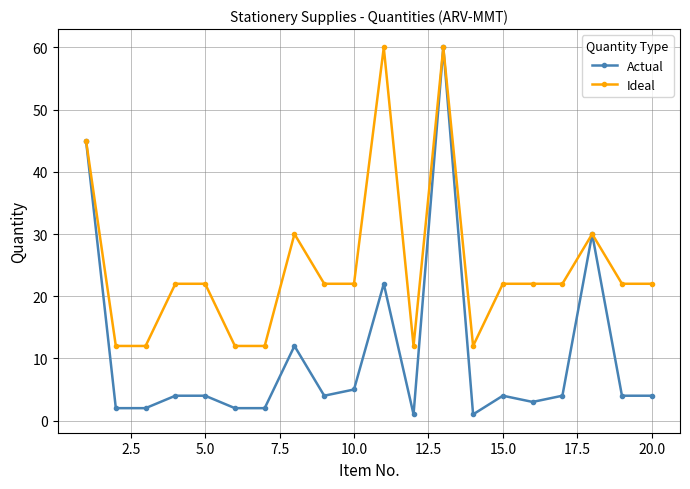

What is the minimum value for Ideal?

12